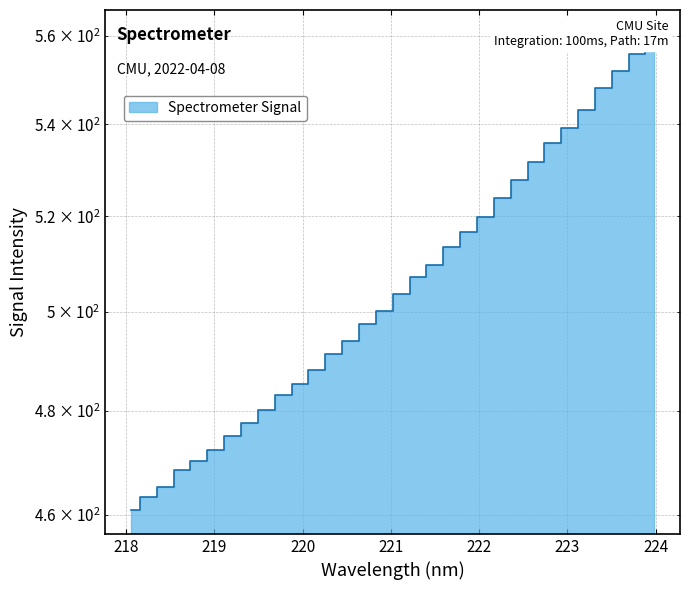

Which has a higher value, 218.8244 or 218.6332?

218.8244